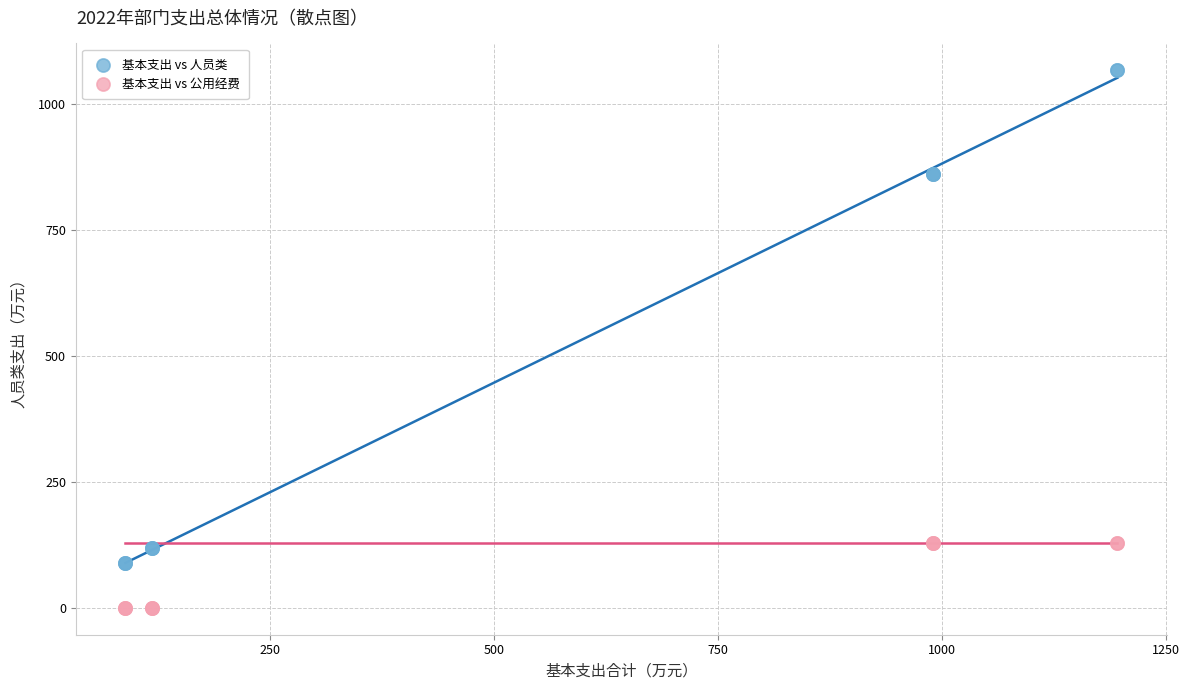

What is the X range (max minus min) for the scatter plot?

1107.6